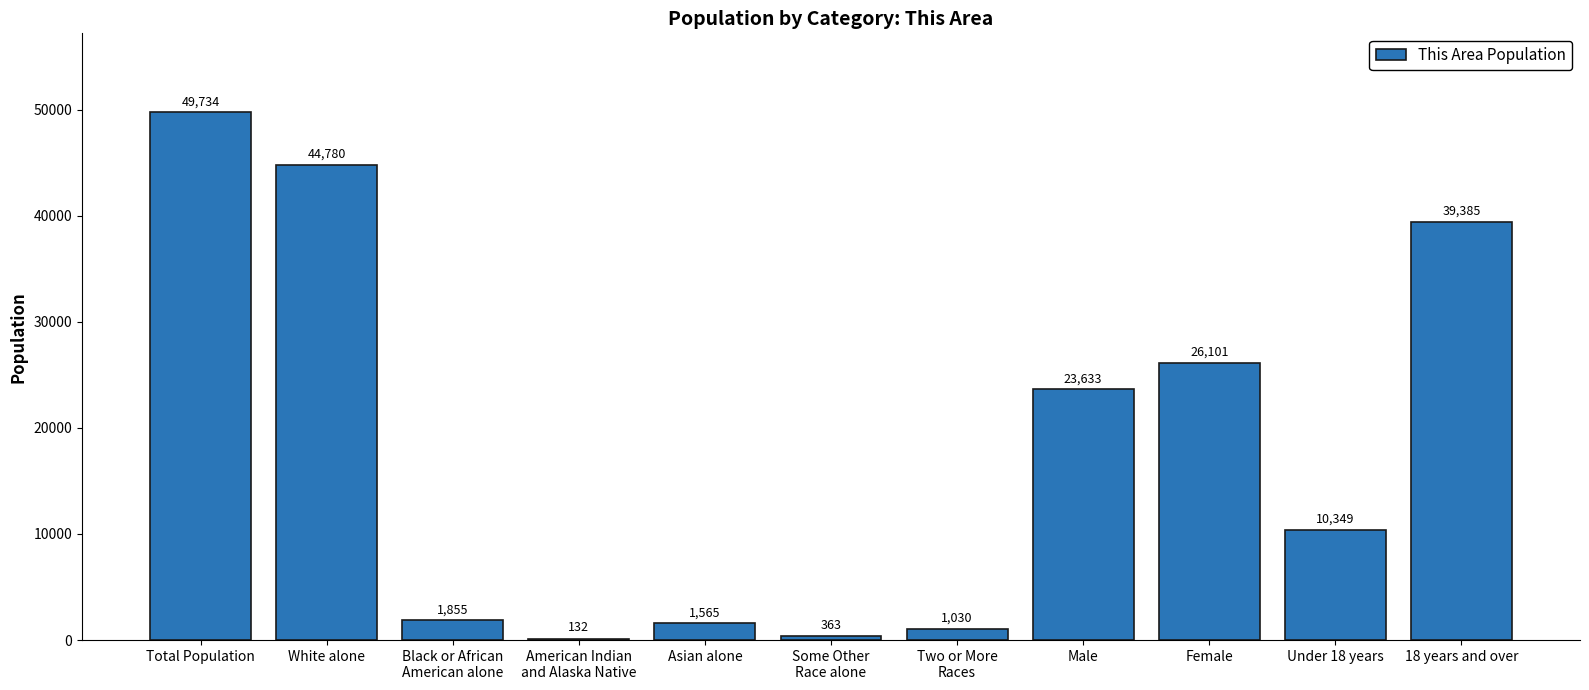

What is the difference between the values at Black or African
American alone and 18 years and over?

37530